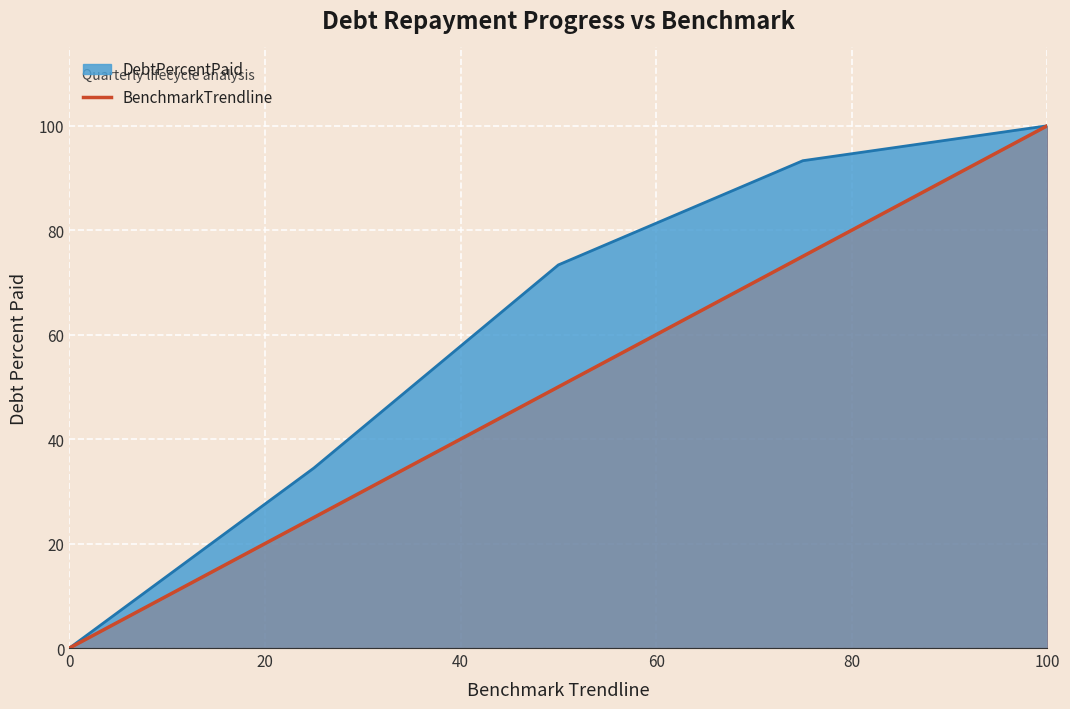

How many data points are less than 50?

2